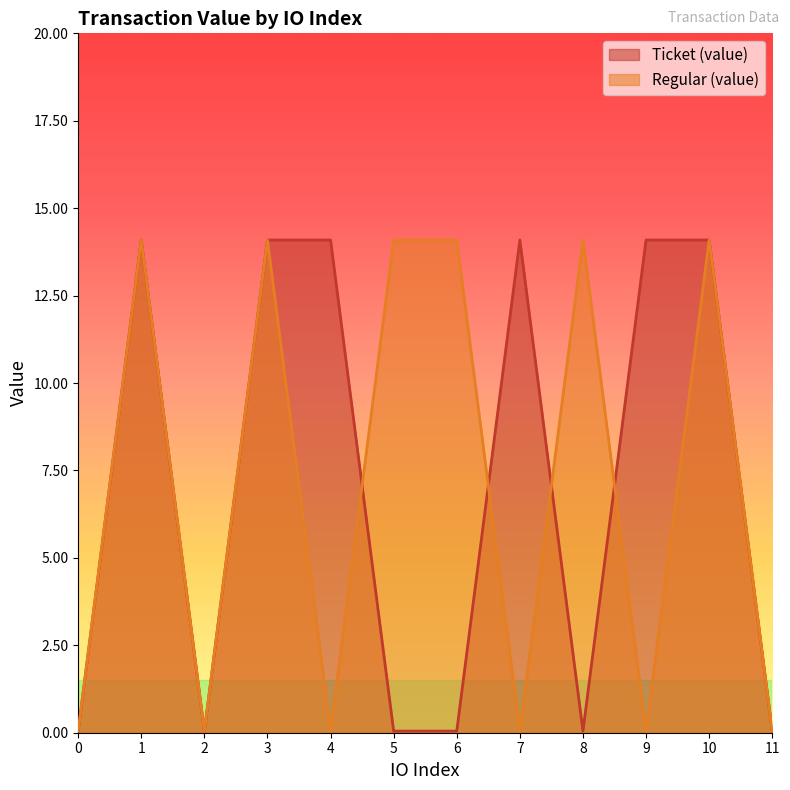

True or false: Regular (value) has a value of 0.0 at 4.

True